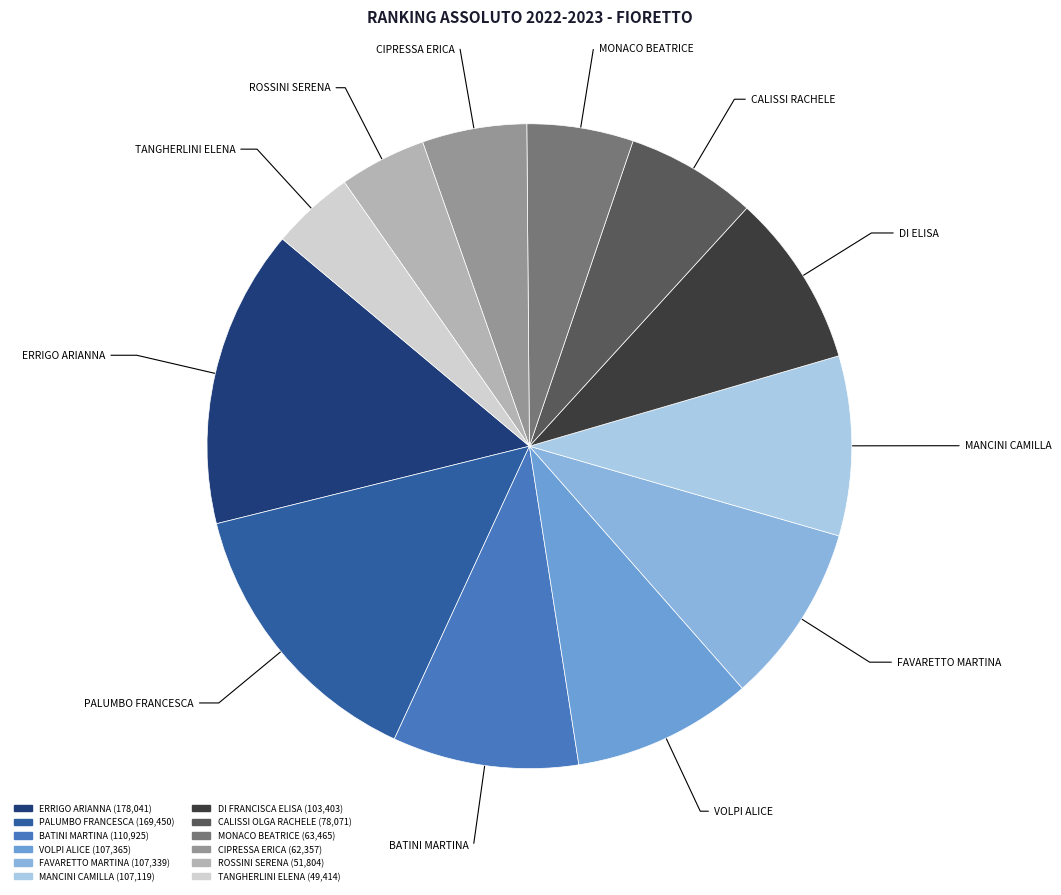

How many slices are in this pie chart?

12